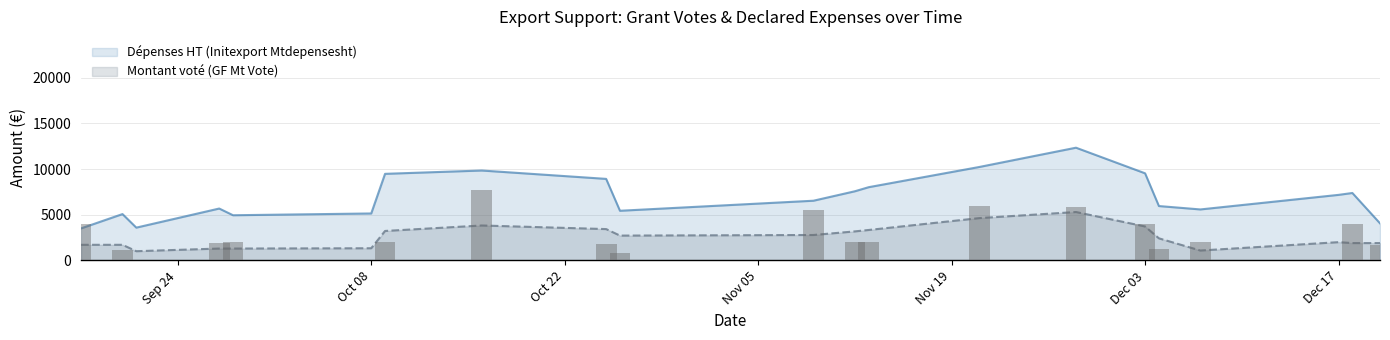

Does the chart contain any negative values?

No